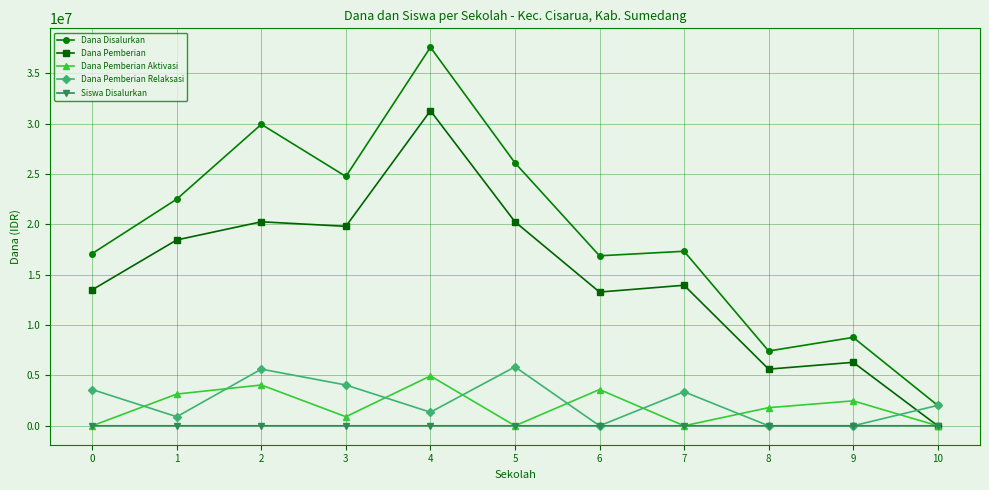

What is the value of the Dana Pemberian Relaksasi point at the 4th from the left?

4050000